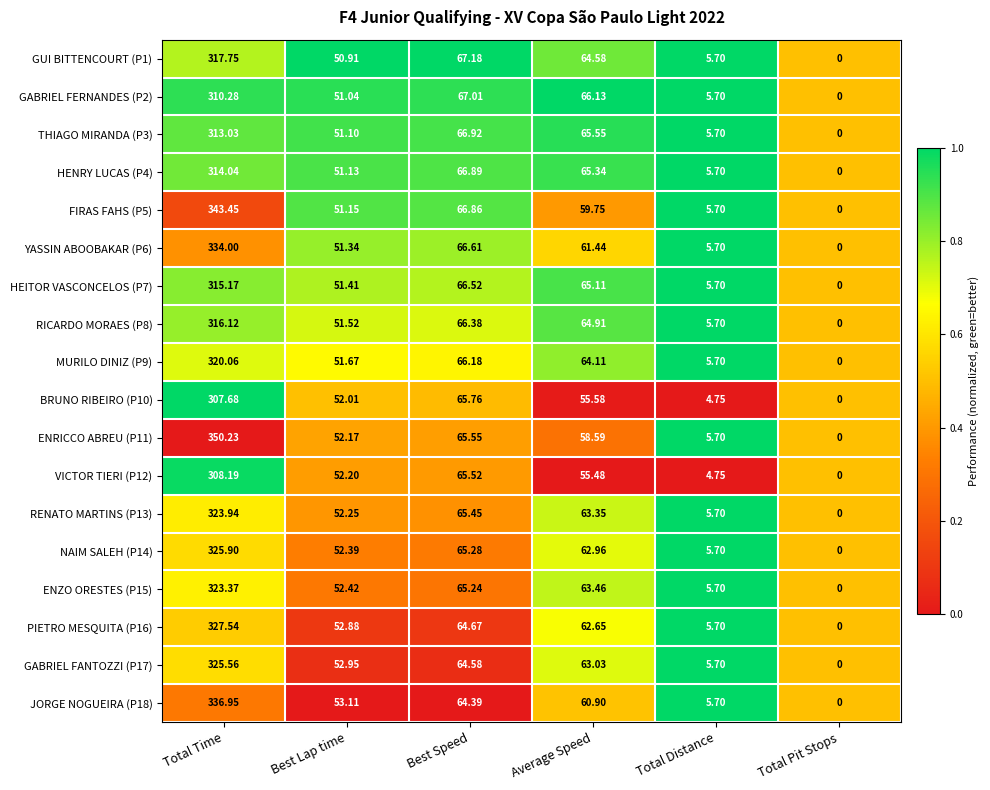

How many series are shown in this chart?

18